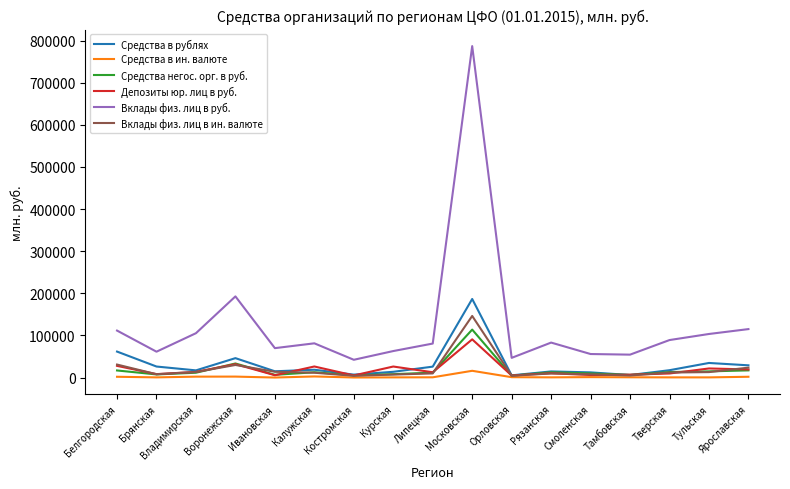

In Депозиты юр. лиц в руб., how many points are higher than both neighbors (excluding endpoints)?

6